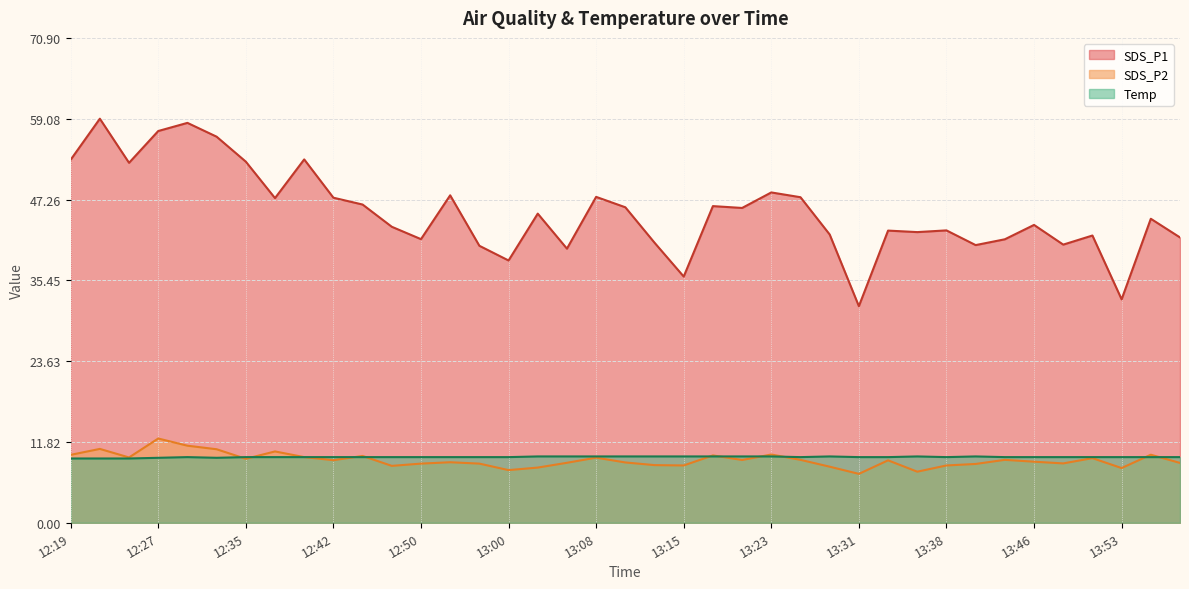

List the labels in order of SDS_P2 value, largest first.

12:27, 12:30, 12:22, 12:32, 12:37, 13:23, 13:56, 12:19, 13:18, 12:45, 12:40, 12:24, 13:08, 13:51, 12:35, 13:26, 13:43, 13:21, 12:42, 13:33, 13:46, 12:55, 13:10, 13:05, 13:58, 13:48, 12:50, 12:57, 13:41, 13:13, 13:15, 13:38, 12:47, 13:28, 13:02, 13:53, 13:00, 13:36, 13:31